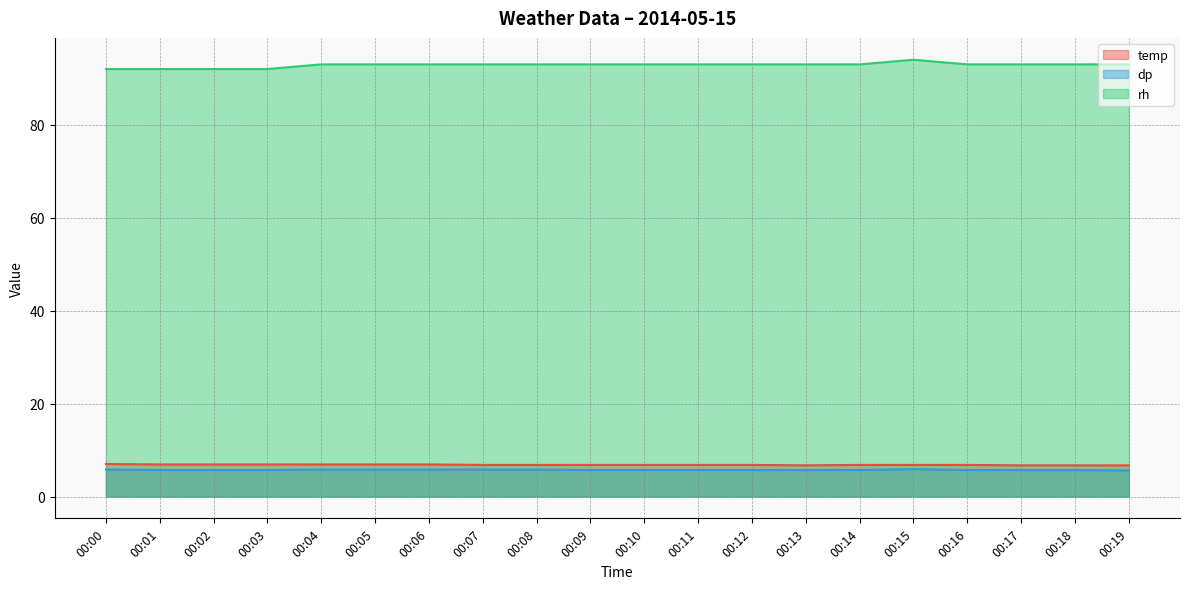

Which series has the largest total across all categories?

rh